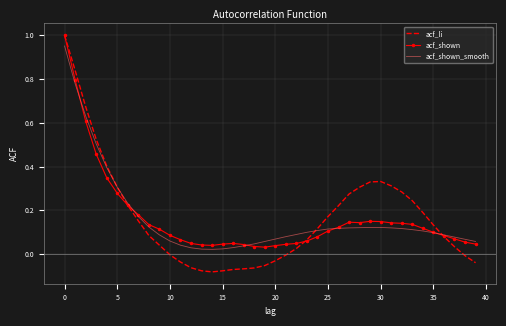

Which series has the widest spread of values?

acf_li